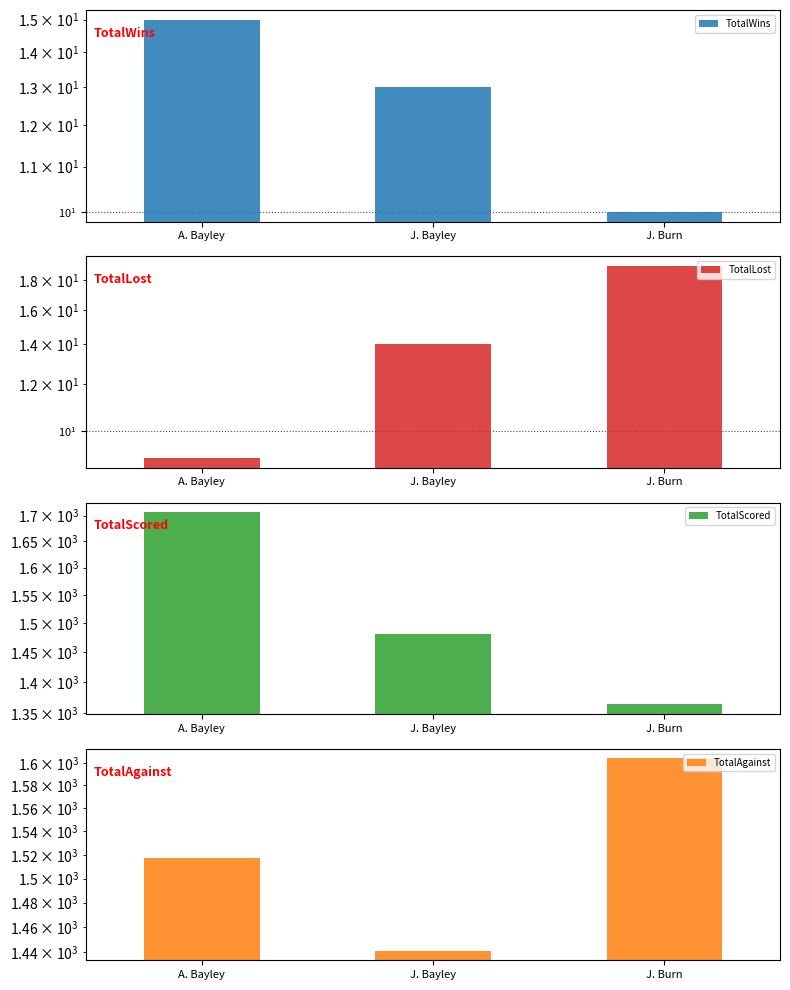

Reading right to left, extract all data points from this chart.

TotalWins: 10	13	15
TotalLost: 19	14	9
TotalScored: 1364	1480	1707
TotalAgainst: 1604	1441	1517